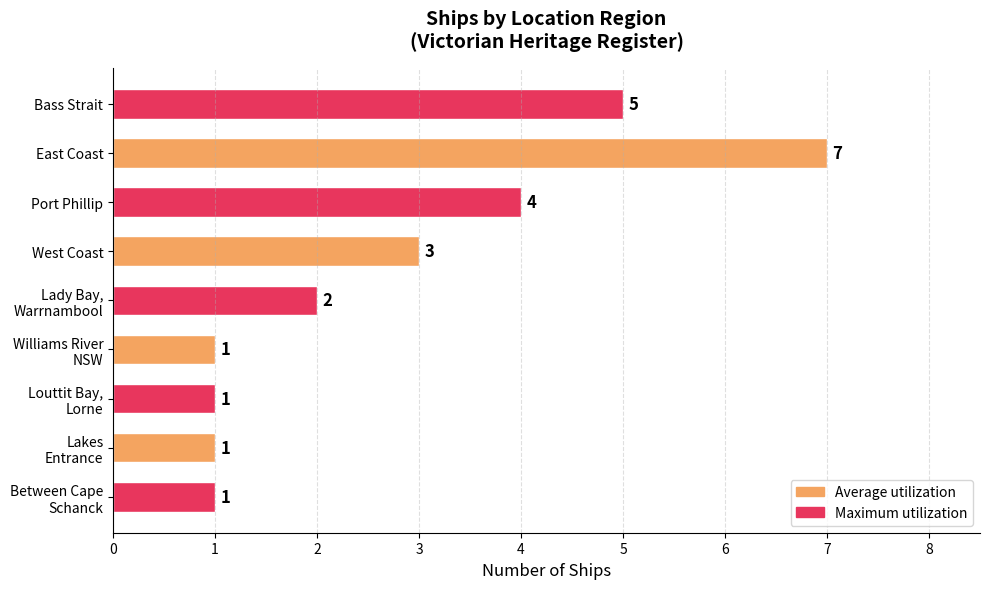

The value at West Coast is 4. True or false?

False